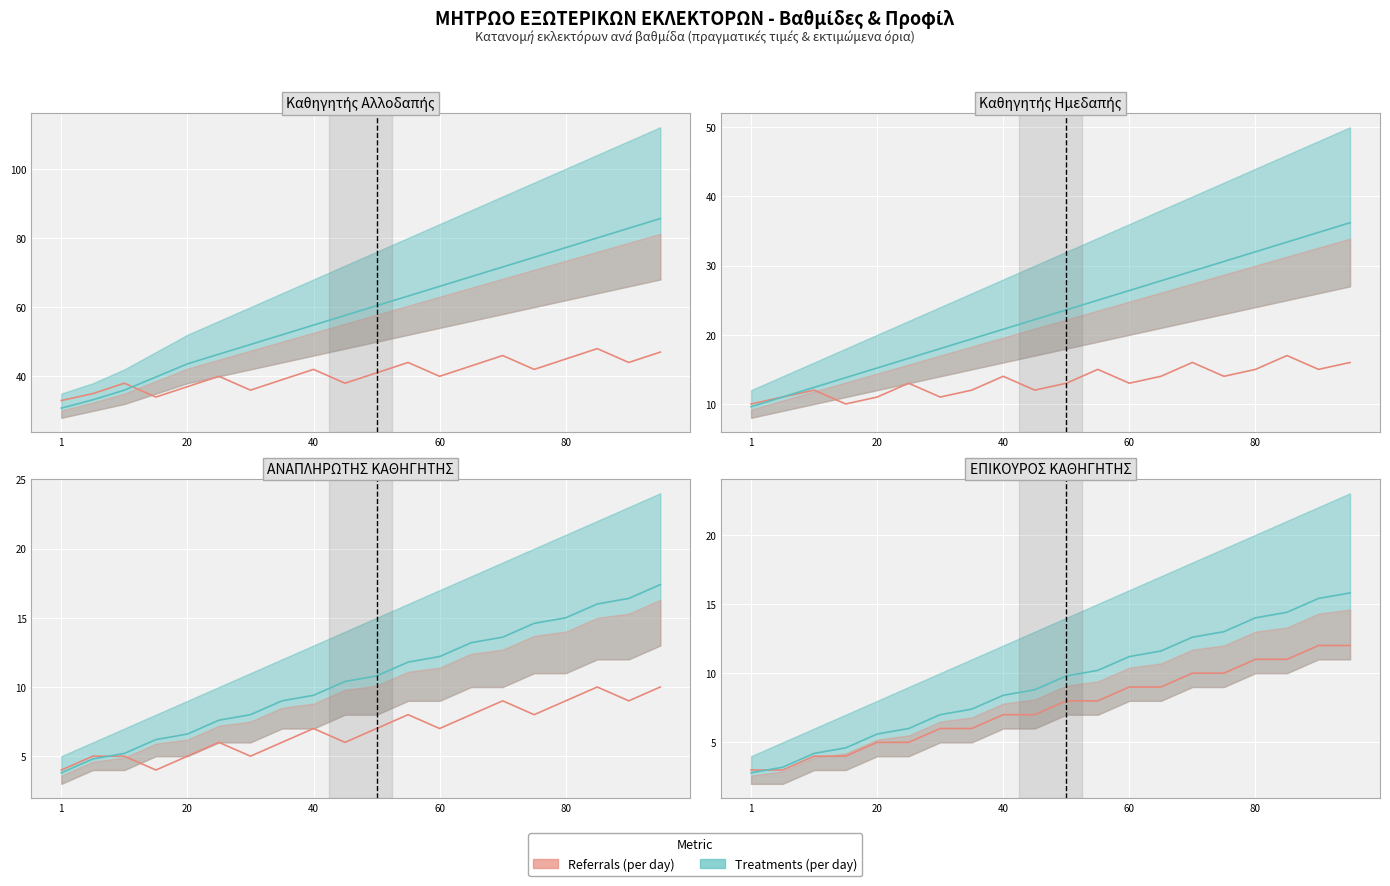

Rank the series by their maximum value, from lowest to highest.

Referrals (per day), Treatments (per day)